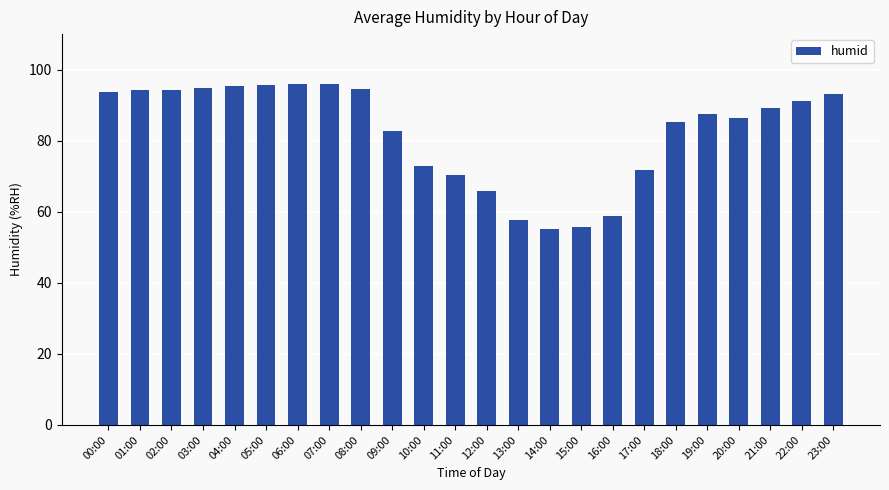

The value at 04:00 is 95.3. True or false?

True